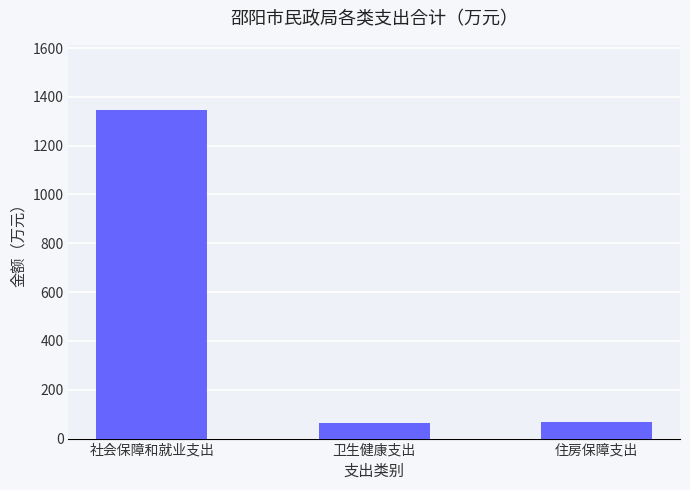

What is the value of the 1st bar from the left?

1344.2